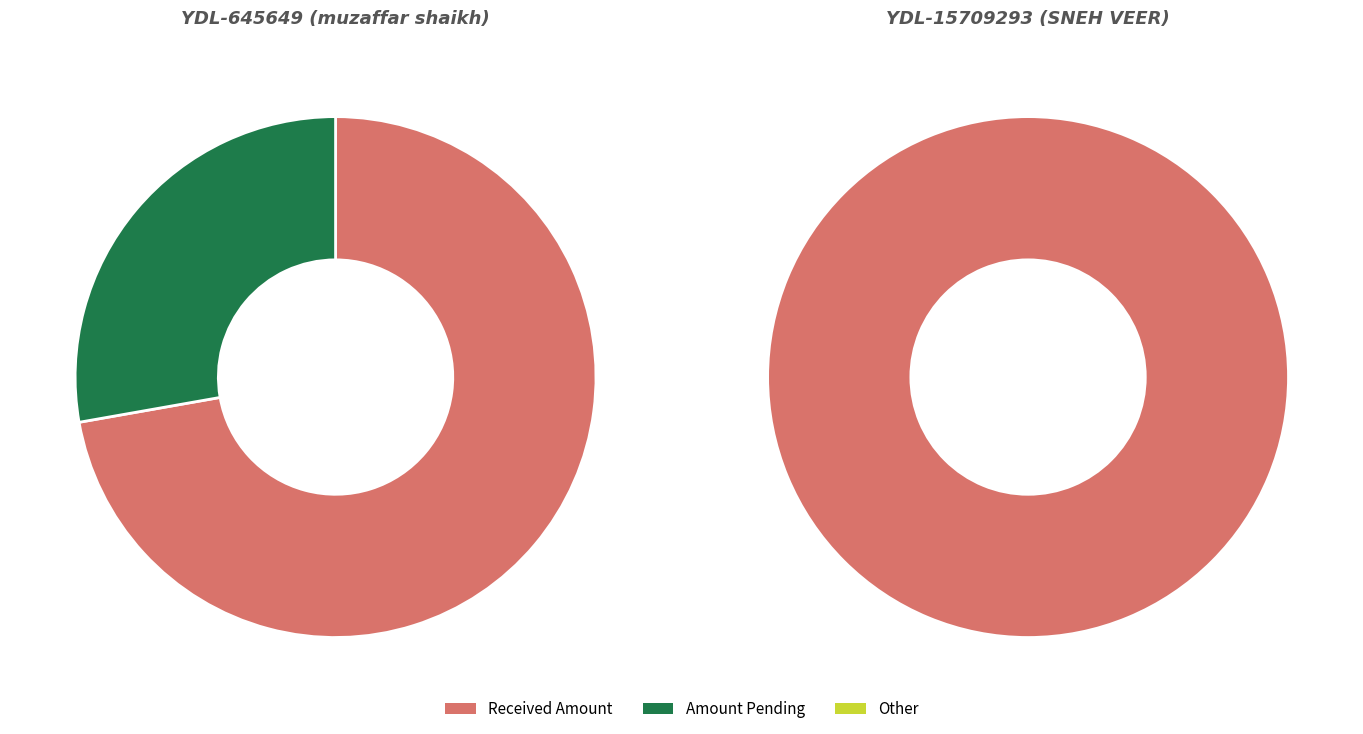

Count the number of slices in the pie.

3